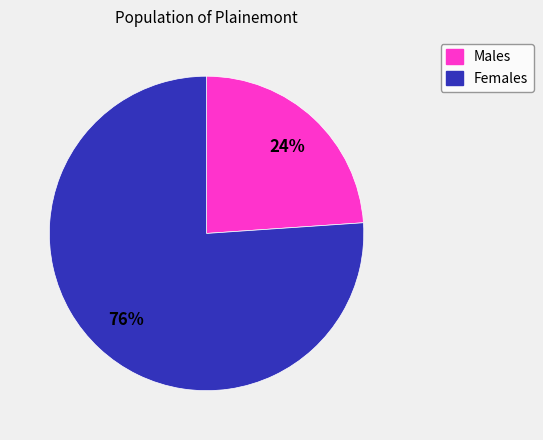

To the nearest percent, what is the average slice percentage?

50%